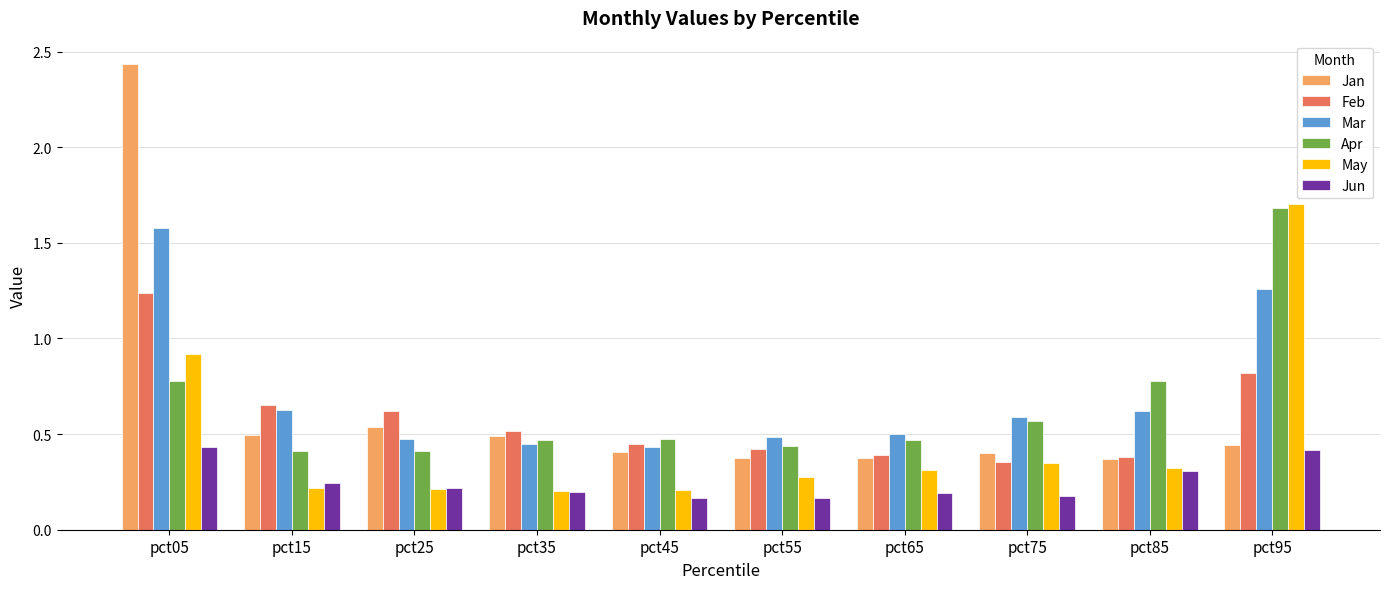

Which series has the widest spread of values?

Jan